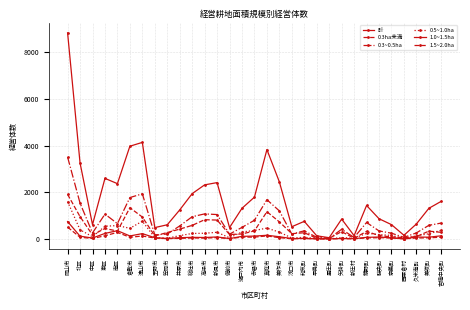

Is this an area chart (filled region under the line)?

No